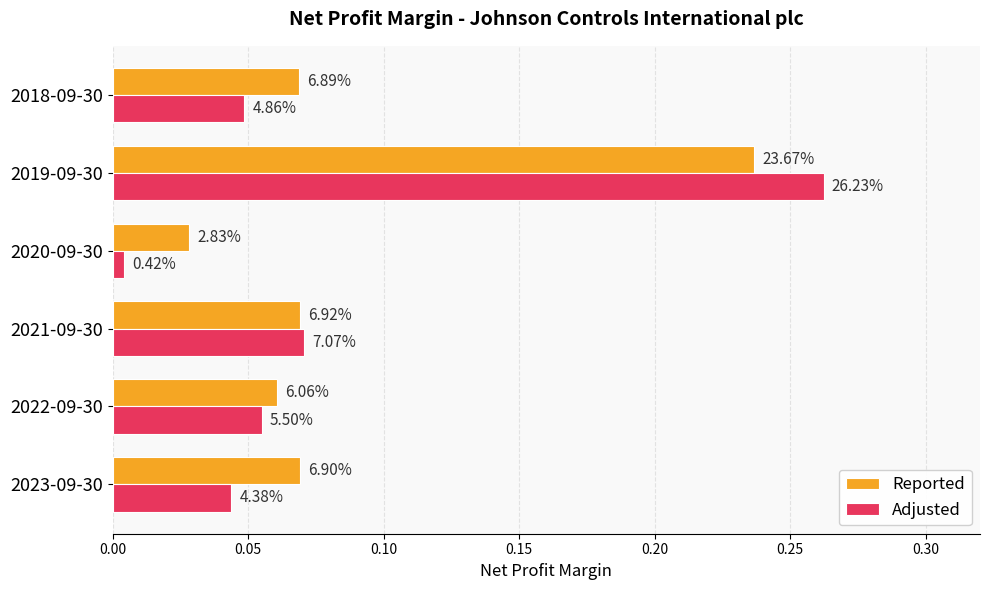

What are all the series names shown in the legend?

Reported, Adjusted